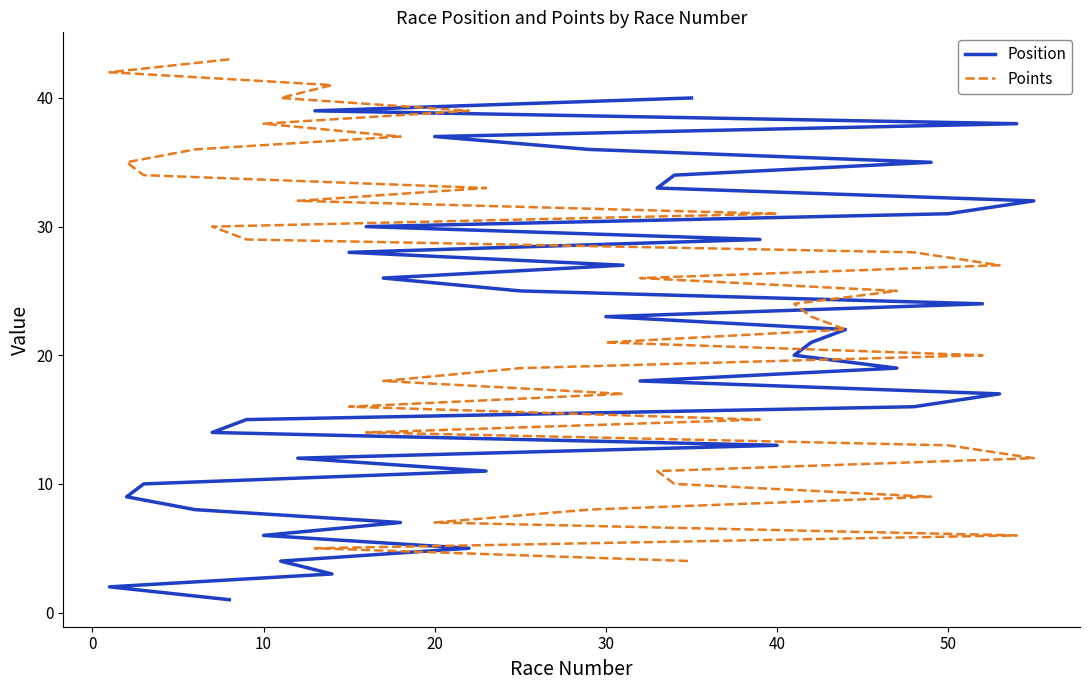

Is the value of Points at 25 greater than the value of Position at 17?

No